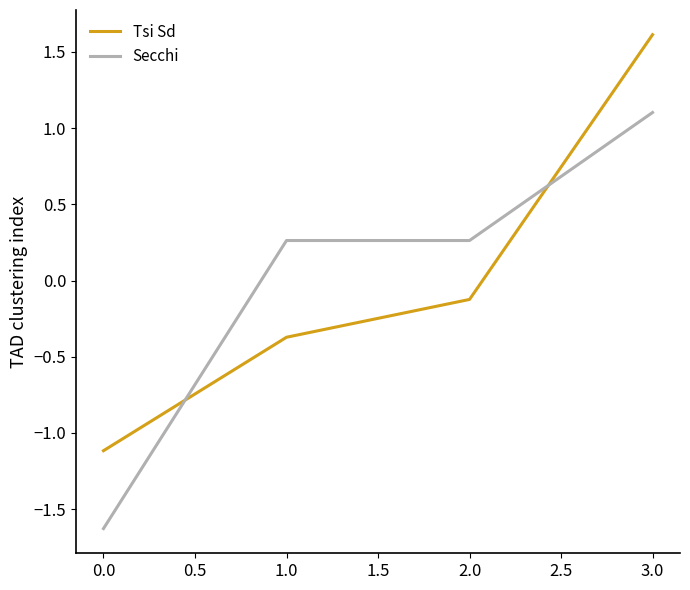

What is the difference between the maximum and second lowest values in the Secchi series?

0.8